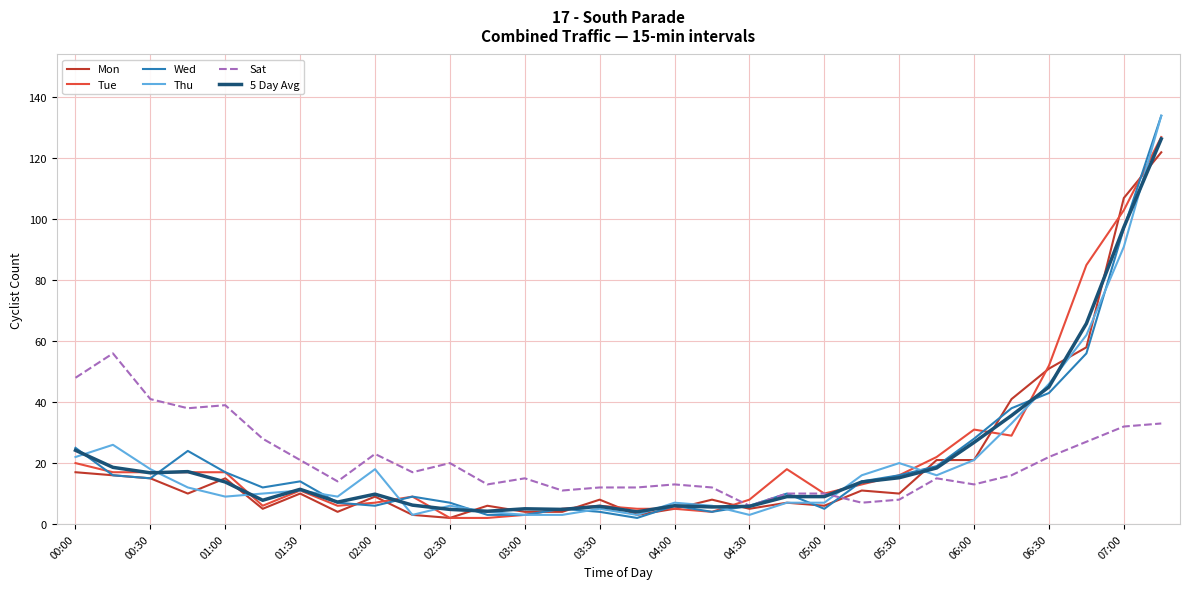

What is the highest value of the 5 Day Avg series?

126.4